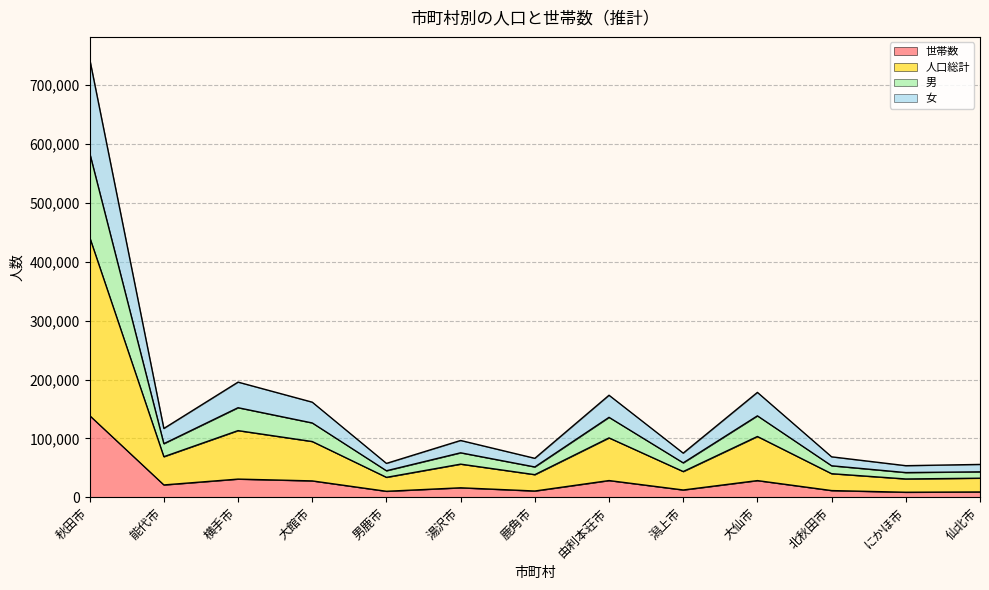

True or false: 男 has a value of 126320 at 大館市.

True